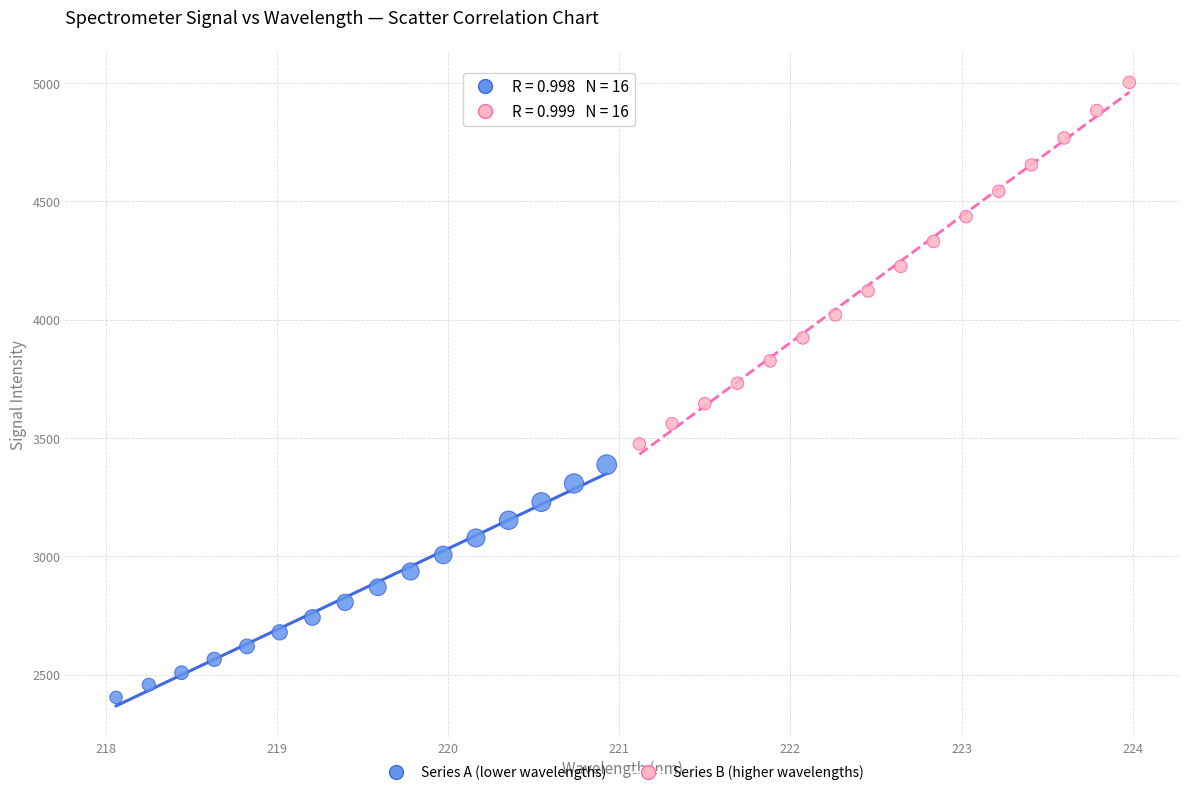

Which series has the largest Y range (max minus min)?

Series B (higher wavelengths)